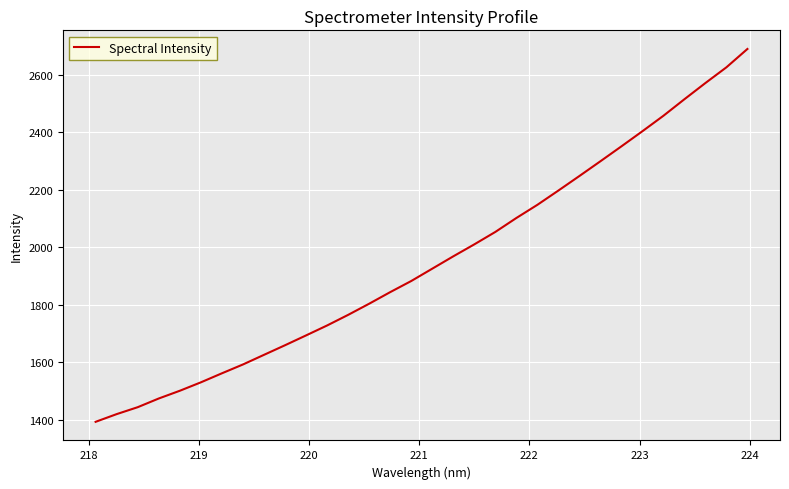

What is the smallest value displayed?

1392.4